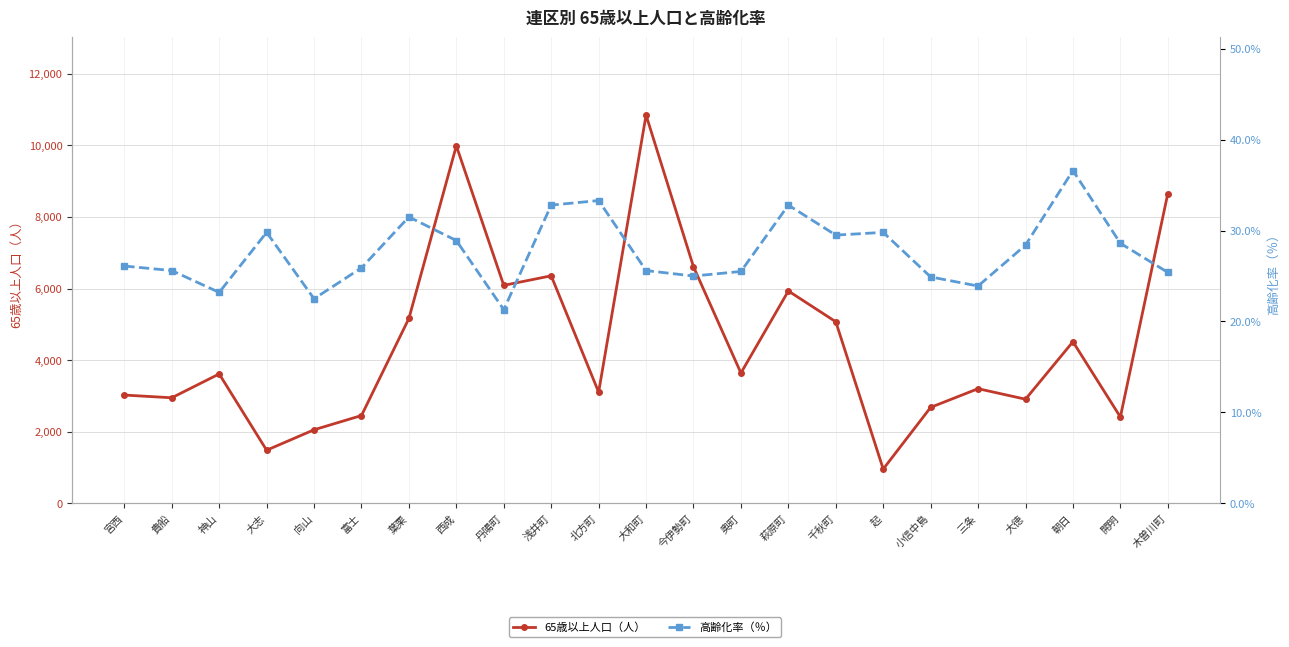

Reading left to right, list all the values displayed in this chart.

65歳以上人口（人）: 3025.0	2949.0	3615.0	1484.0	2055.0	2453.0	5166.0	9989.0	6090.0	6357.0	3106.0	10847.0	6609.0	3641.0	5933.0	5073.0	957.0	2681.0	3203.0	2909.0	4515.0	2412.0	8652.0
高齢化率（％）: 26.1	25.6	23.2	29.8	22.5	25.9	31.5	28.9	21.3	32.8	33.3	25.6	25.0	25.5	32.8	29.5	29.8	24.9	23.9	28.4	36.6	28.6	25.4